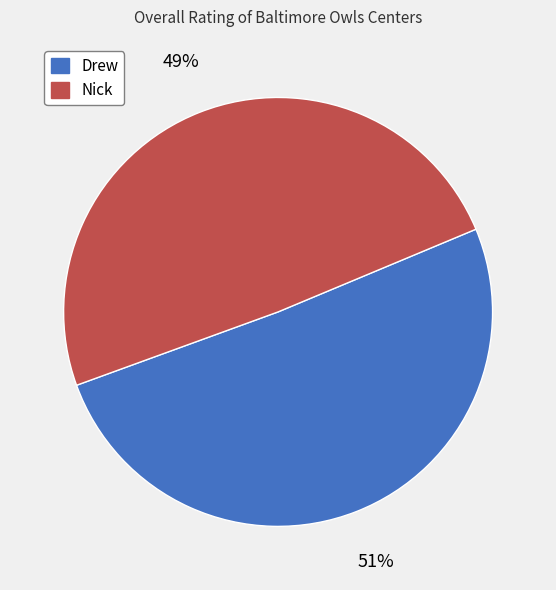

Do Nick and Drew together represent more than half of the pie?

Yes